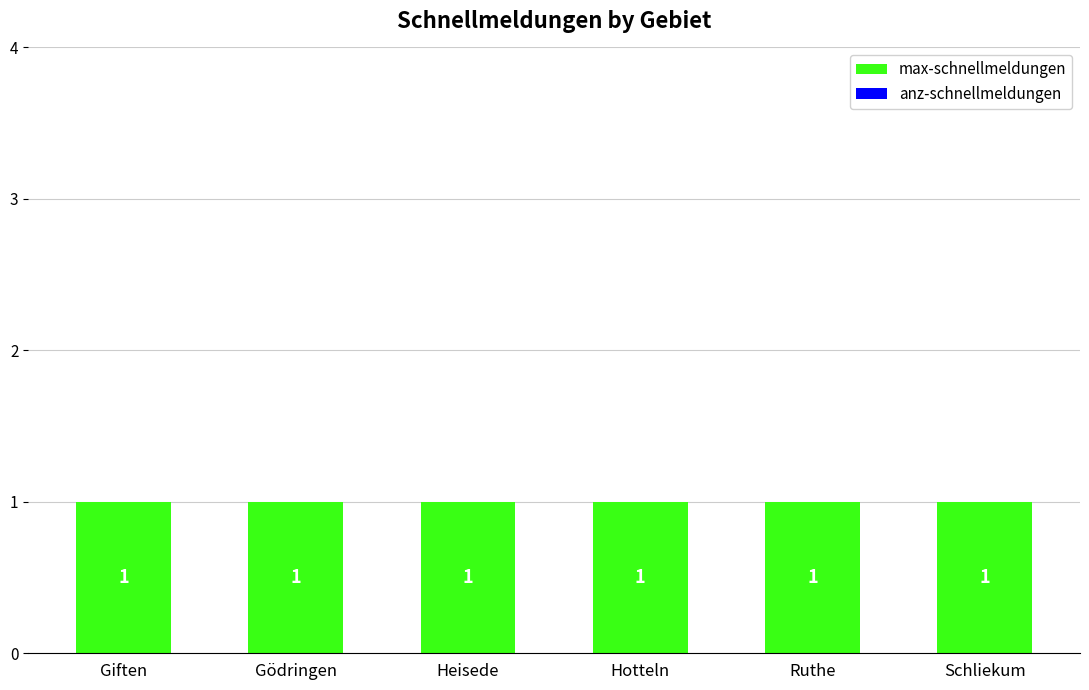

Reading left to right, list all the values displayed in this chart.

max-schnellmeldungen: Giften=1	Gödringen=1	Heisede=1	Hotteln=1	Ruthe=1	Schliekum=1
anz-schnellmeldungen: Giften=0	Gödringen=0	Heisede=0	Hotteln=0	Ruthe=0	Schliekum=0